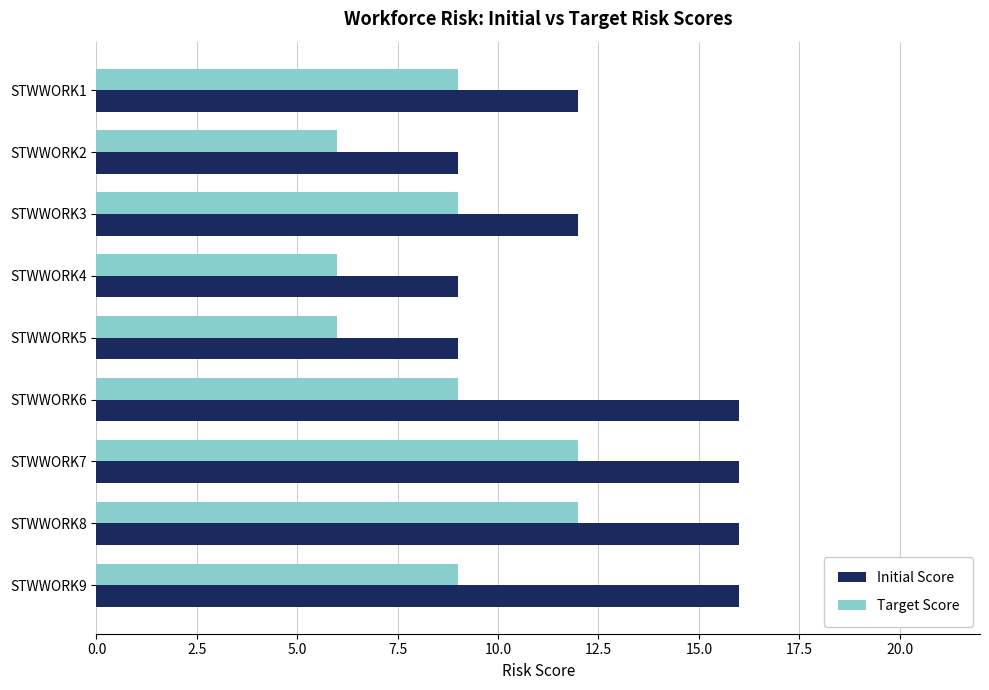

The value of Target Score at STWWORK7 is 12. True or false?

True